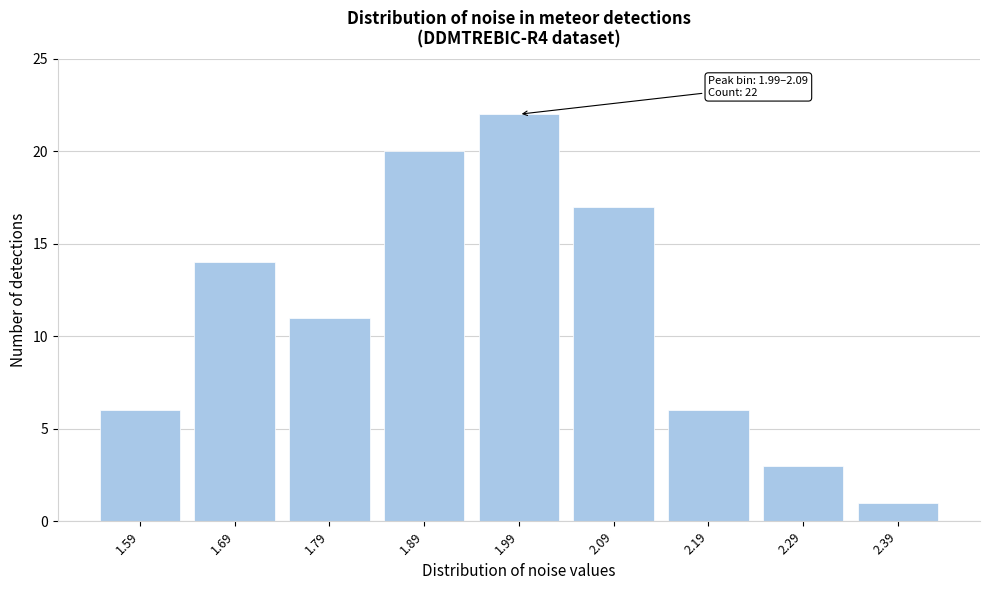

Reading left to right, extract all data points from this chart.

6	14	11	20	22	17	6	3	1